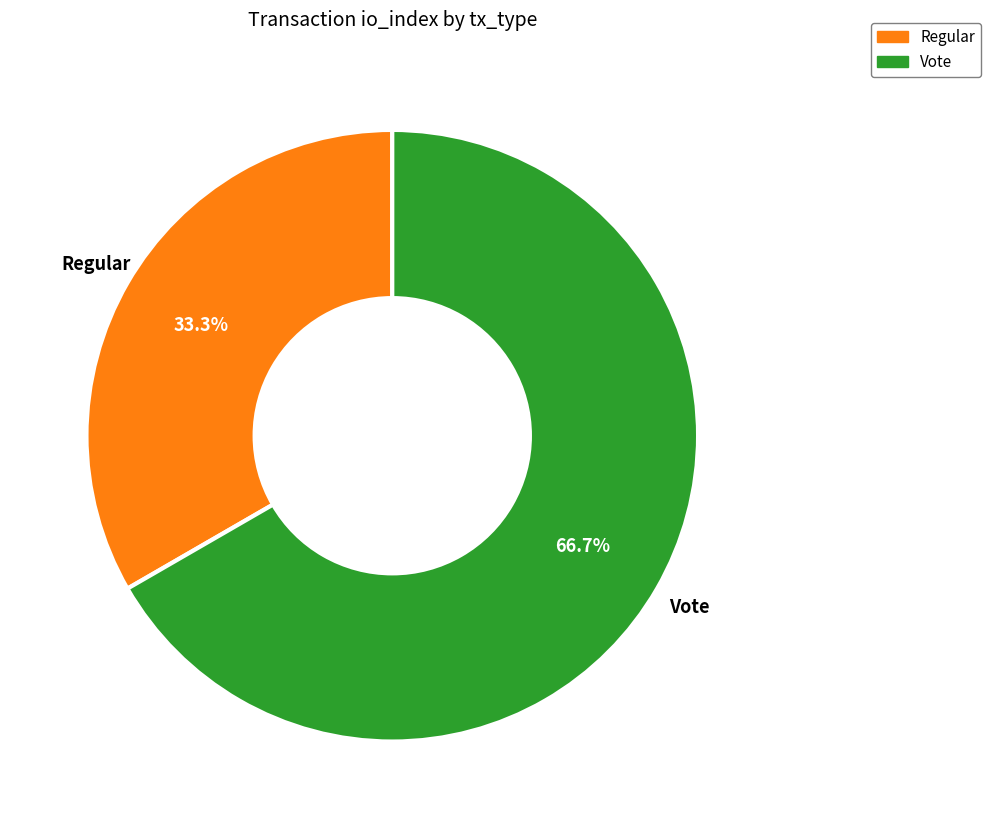

To the nearest percent, what is the difference between the Regular and Vote slice percentages?

33%